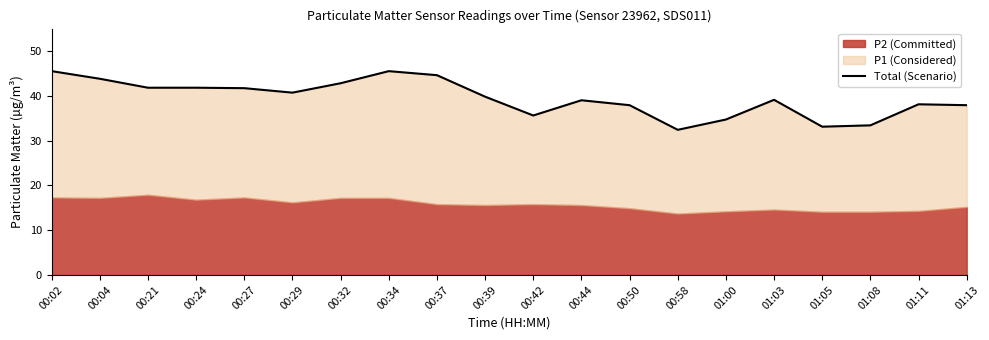

What is the greatest value displayed?

45.5